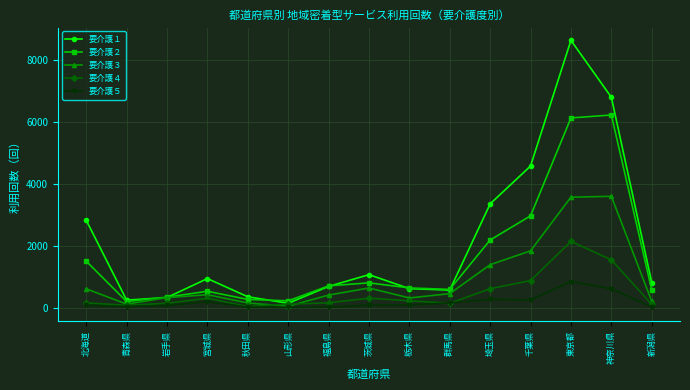

True or false: 要介護２ has more than 1 points higher than both neighbors.

True